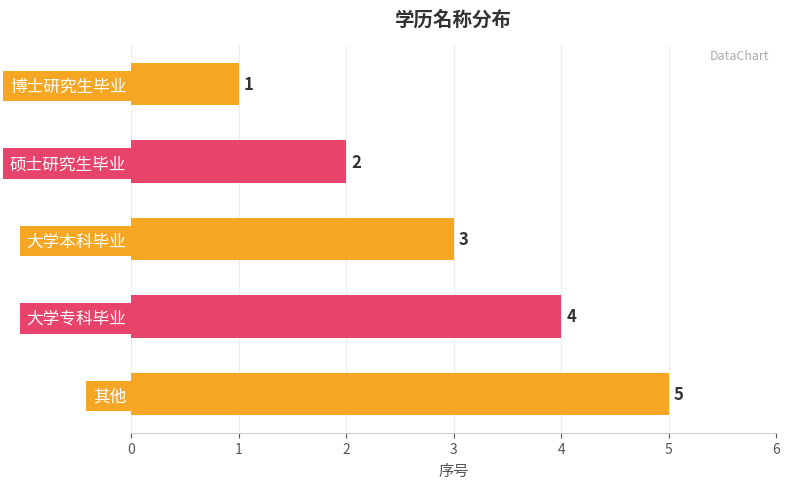

What is the ratio of the value at 其他 to the value at 博士研究生毕业?

5.0